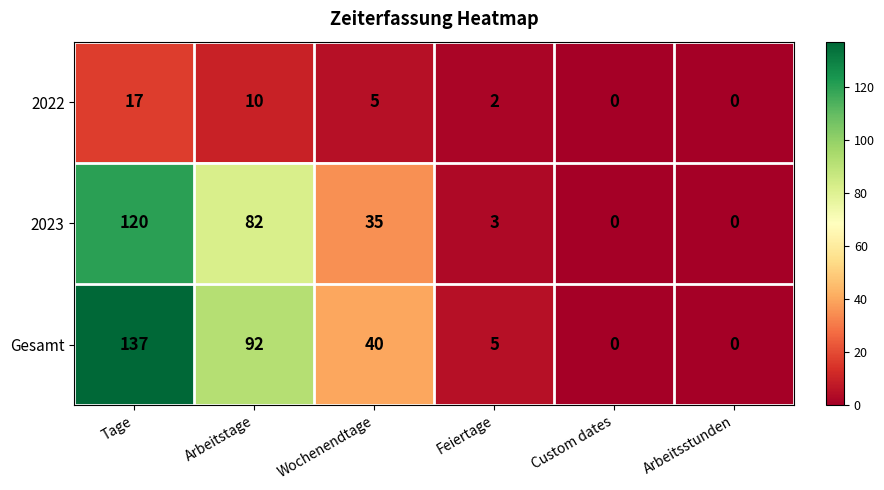

What is the difference between the maximum and second lowest values in the Gesamt series?

137